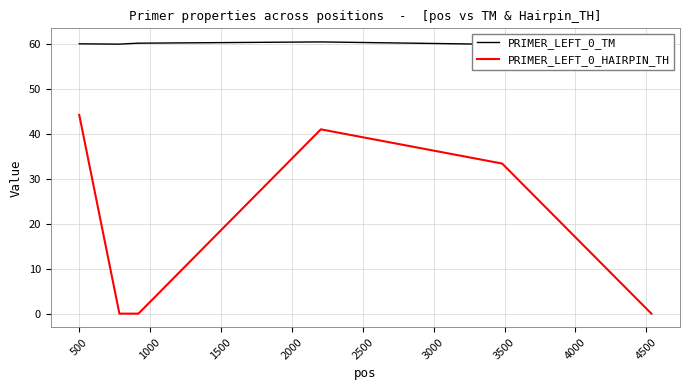

Does the chart have visible grid lines?

Yes